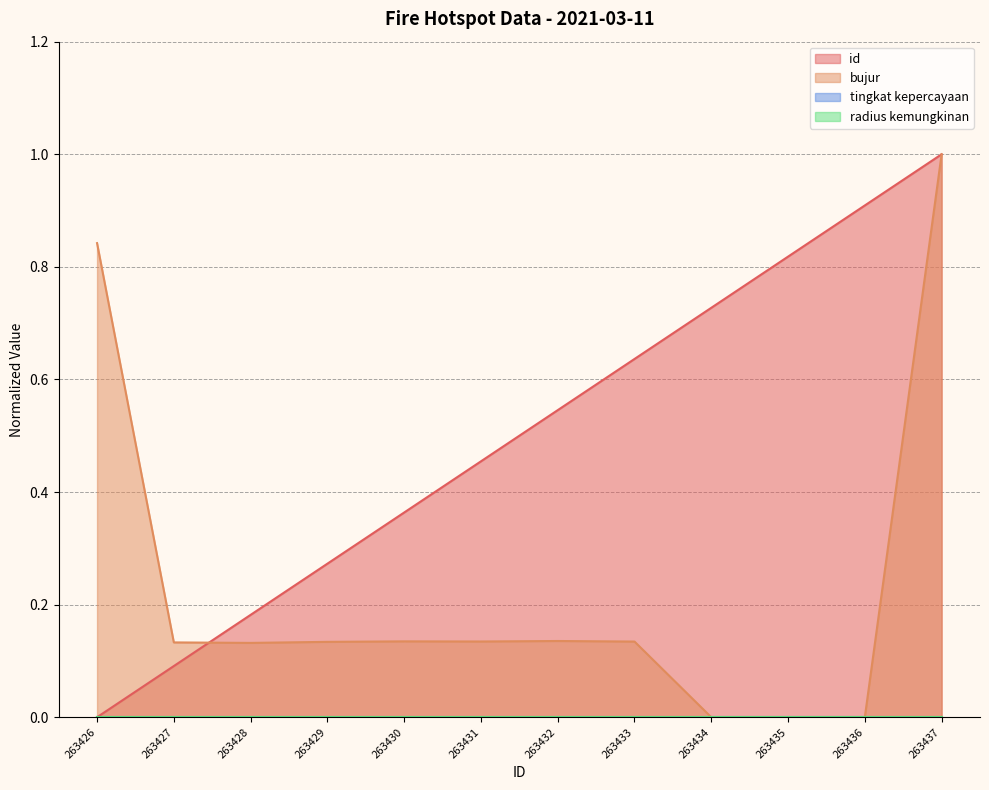

Between 263429 and 263432, which series saw the biggest shift?

id